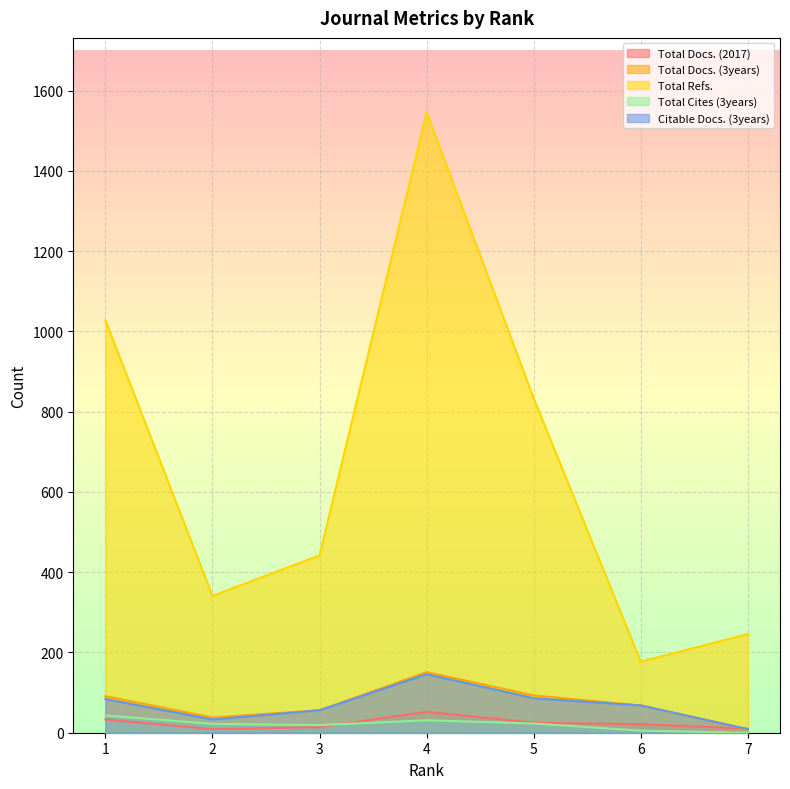

At which category does the chart reach its minimum across all series?

7